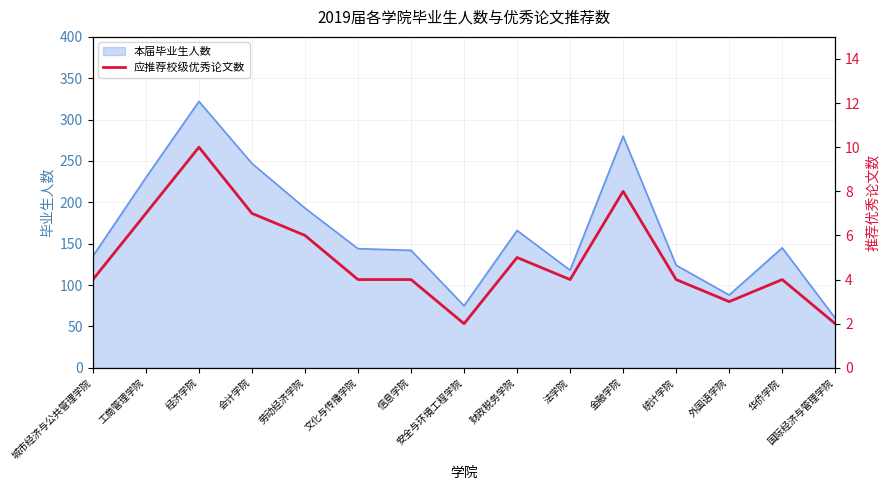

How many points are higher than both their immediate neighbors (excluding endpoints)?

4